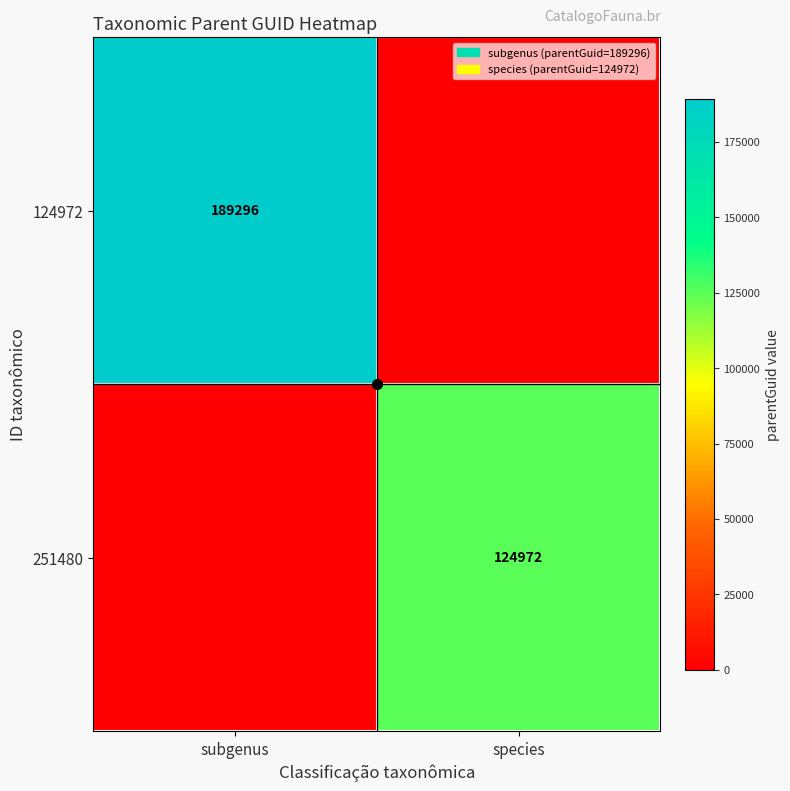

True or false: 251480 has a value of 124972 at species.

True